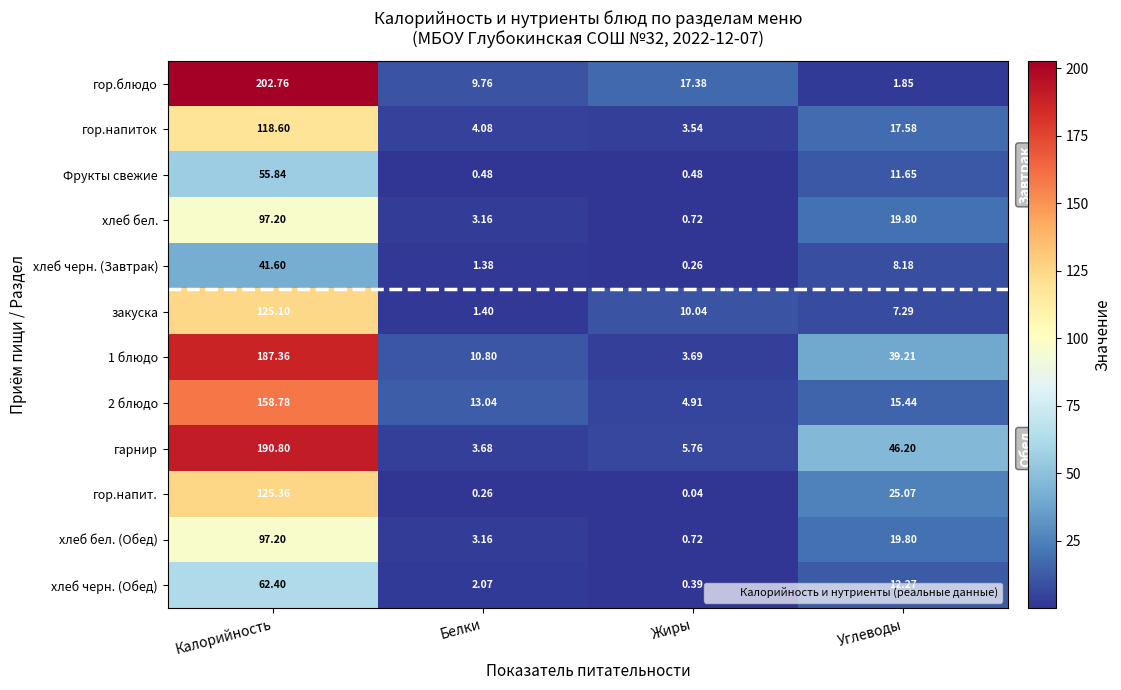

List the labels in order of хлеб черн. (Завтрак) value, smallest first.

Жиры, Белки, Углеводы, Калорийность